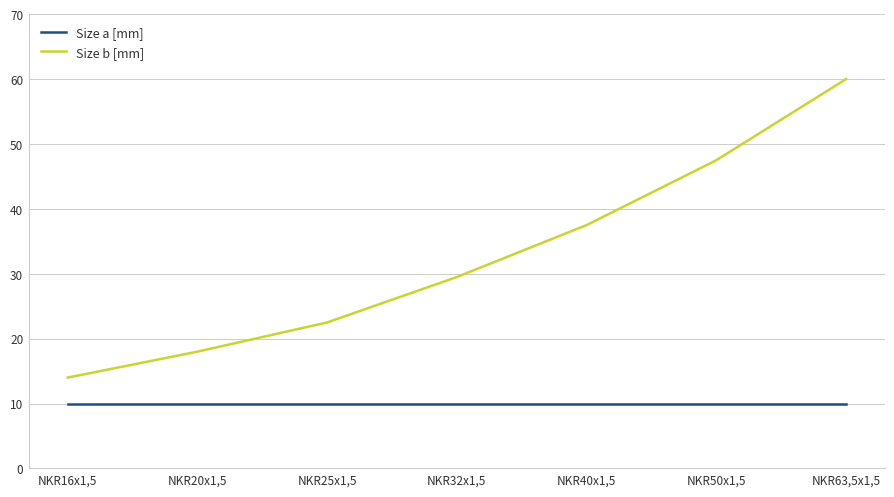

What is the difference between the Size b [mm] values at NKR16x1,5 and NKR20x1,5?

4.0